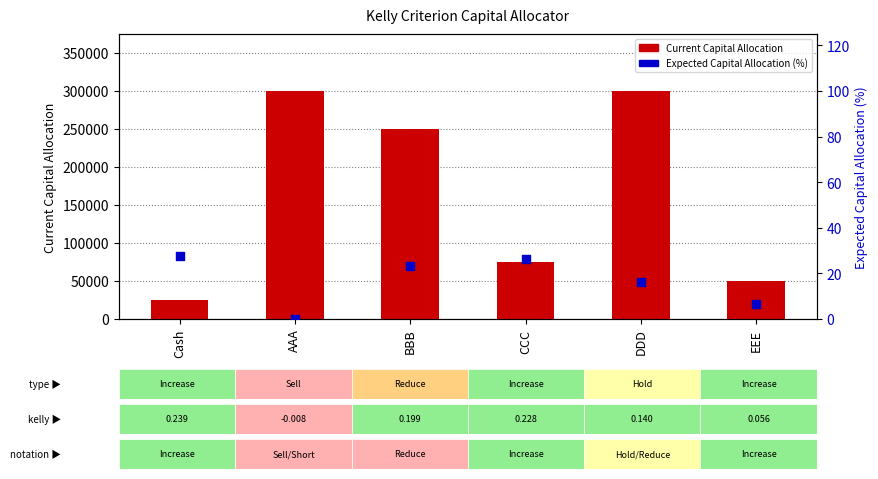

Which series contains the highest Y value?

Current Capital Allocation